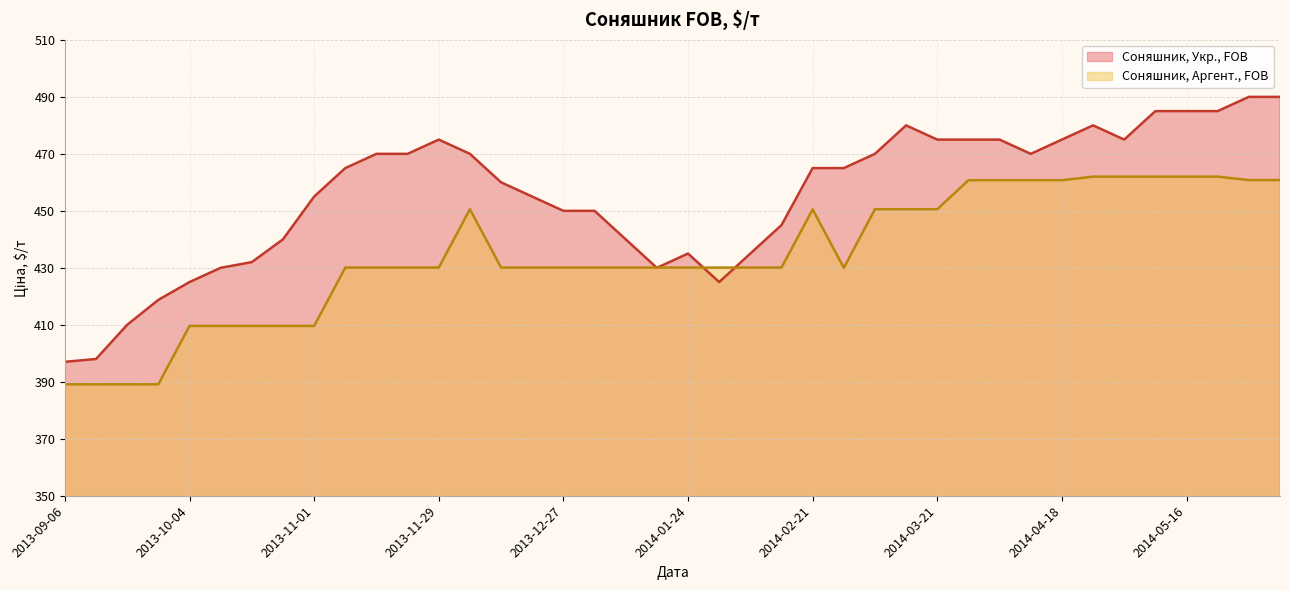

True or false: Соняшник, Укр., FOB has a value of 235.1 at 2014-02-21.

False